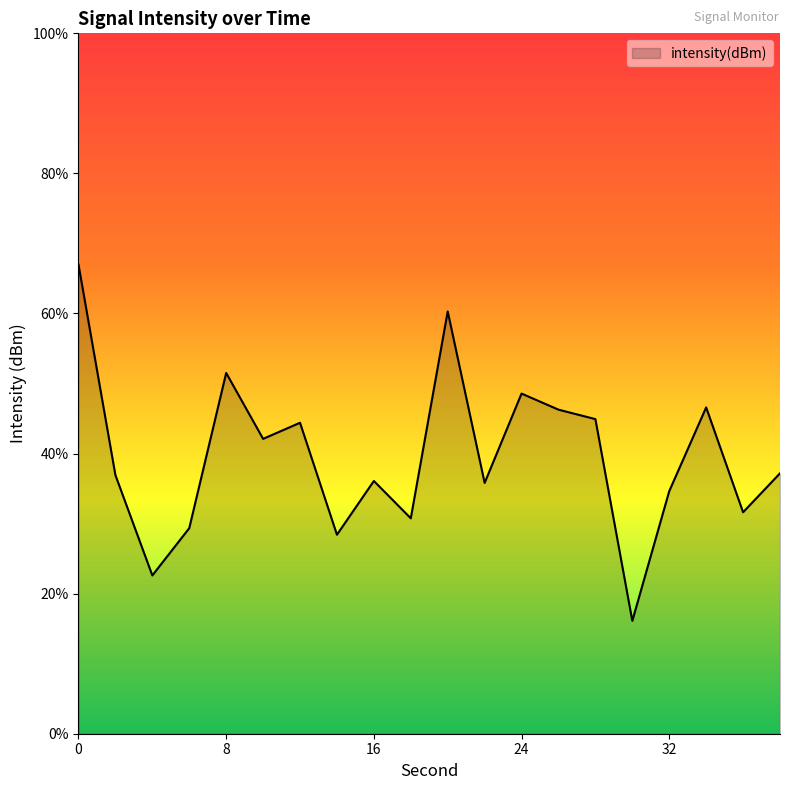

What is the sum of the values at 24 and 30?

-267.7